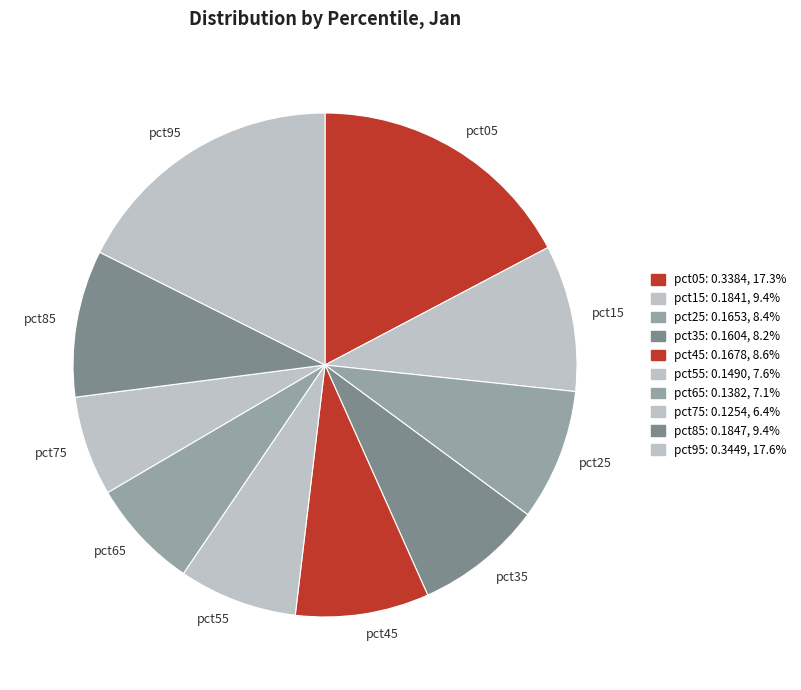

Is the sum of pct15 and pct95 greater than half?

No